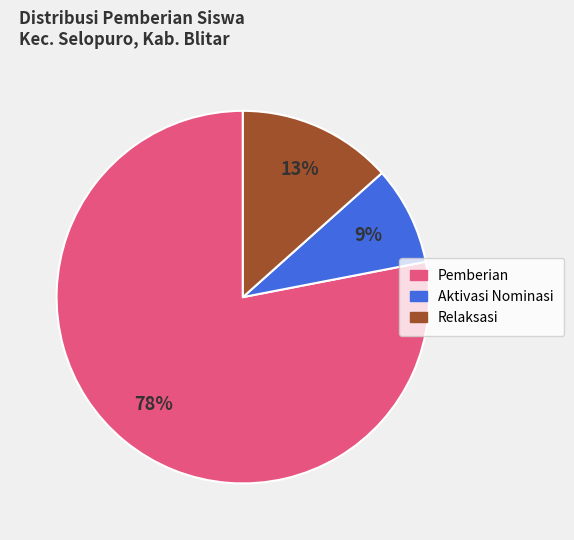

To the nearest percent, what is the difference between the largest and smallest slice percentages?

69%